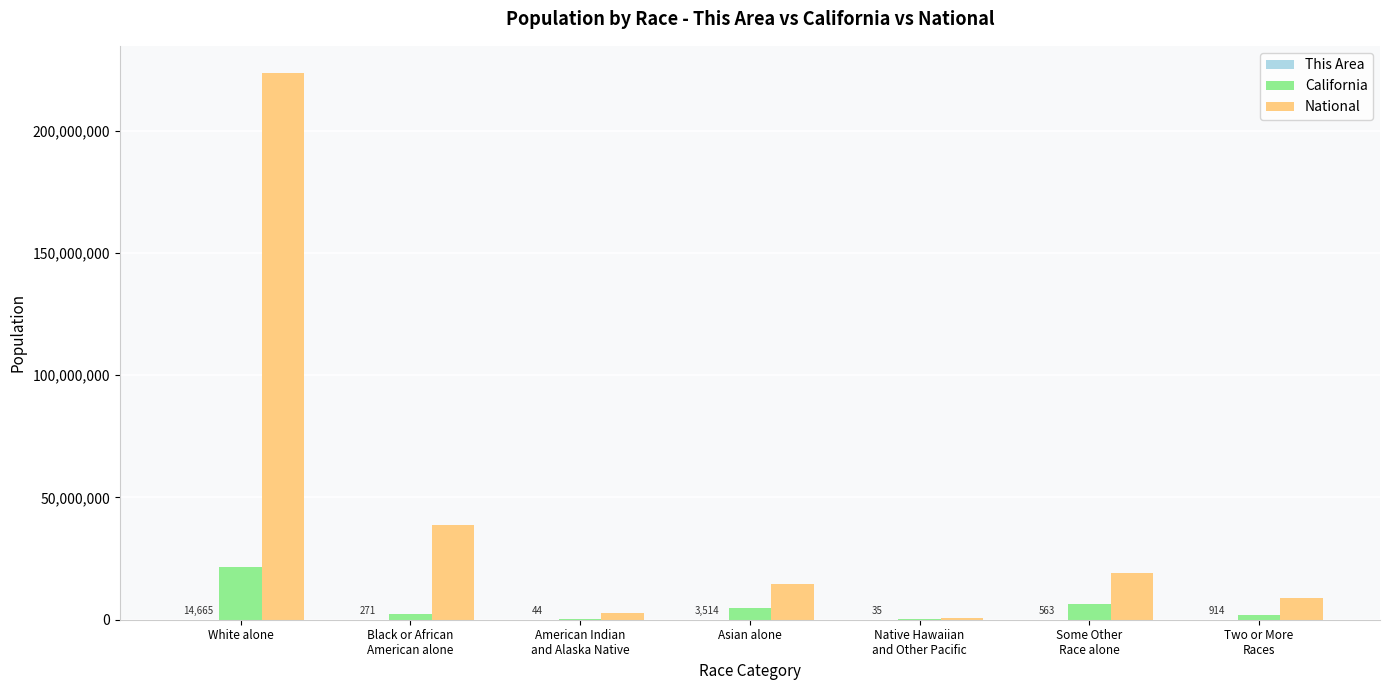

At which label does California reach its peak?

White alone